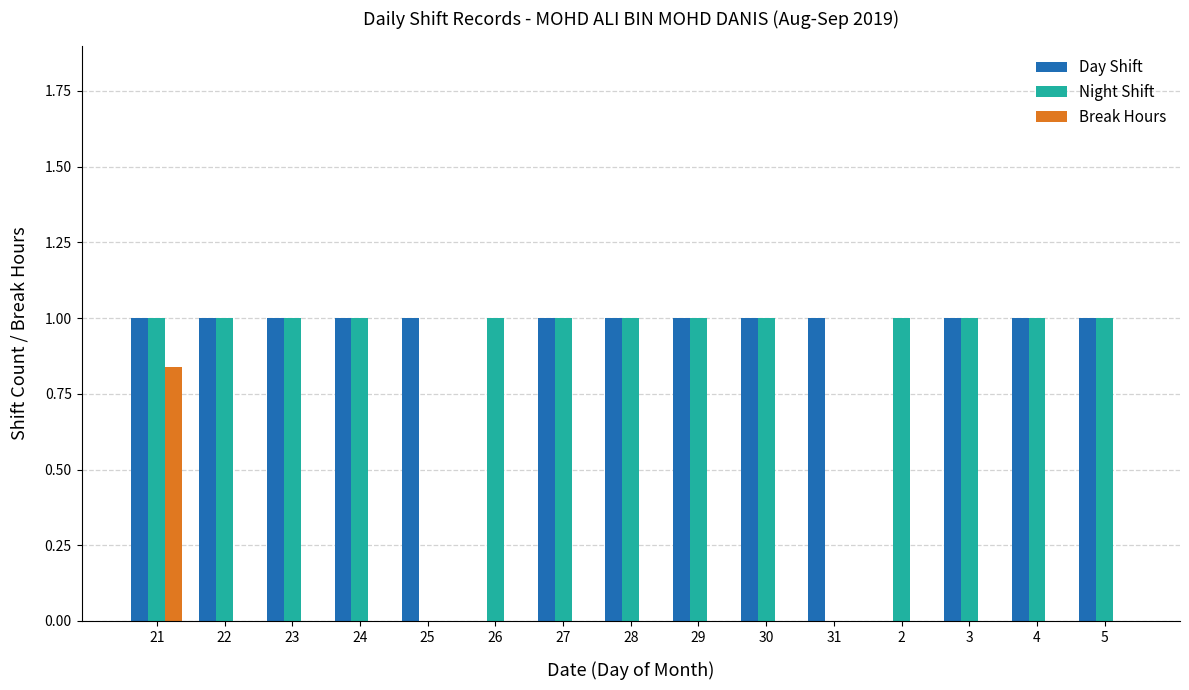

Is it true that Day Shift equals 1.0 at 22?

True